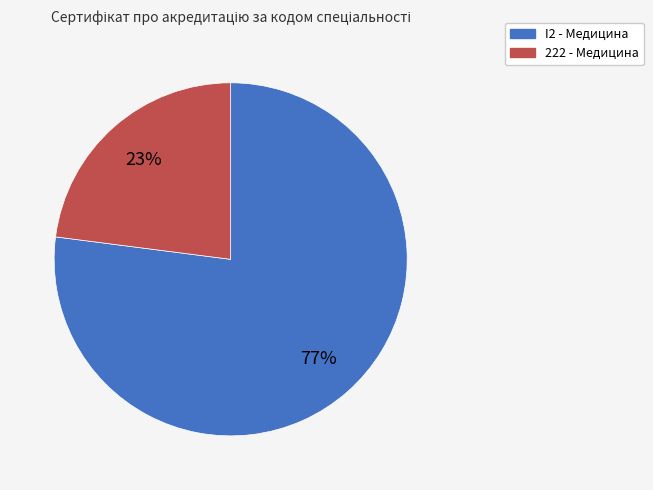

Is the sum of I2 - Медицина and 222 - Медицина greater than half?

Yes